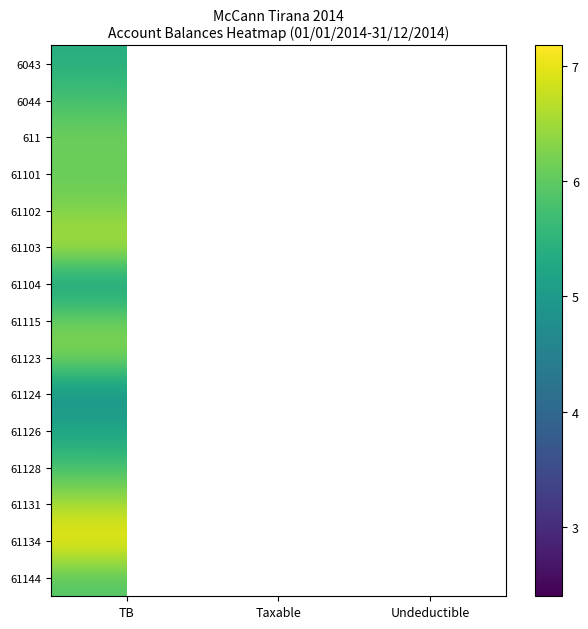

List the labels in order of 6043 value, largest first.

TB, Taxable, Undeductible